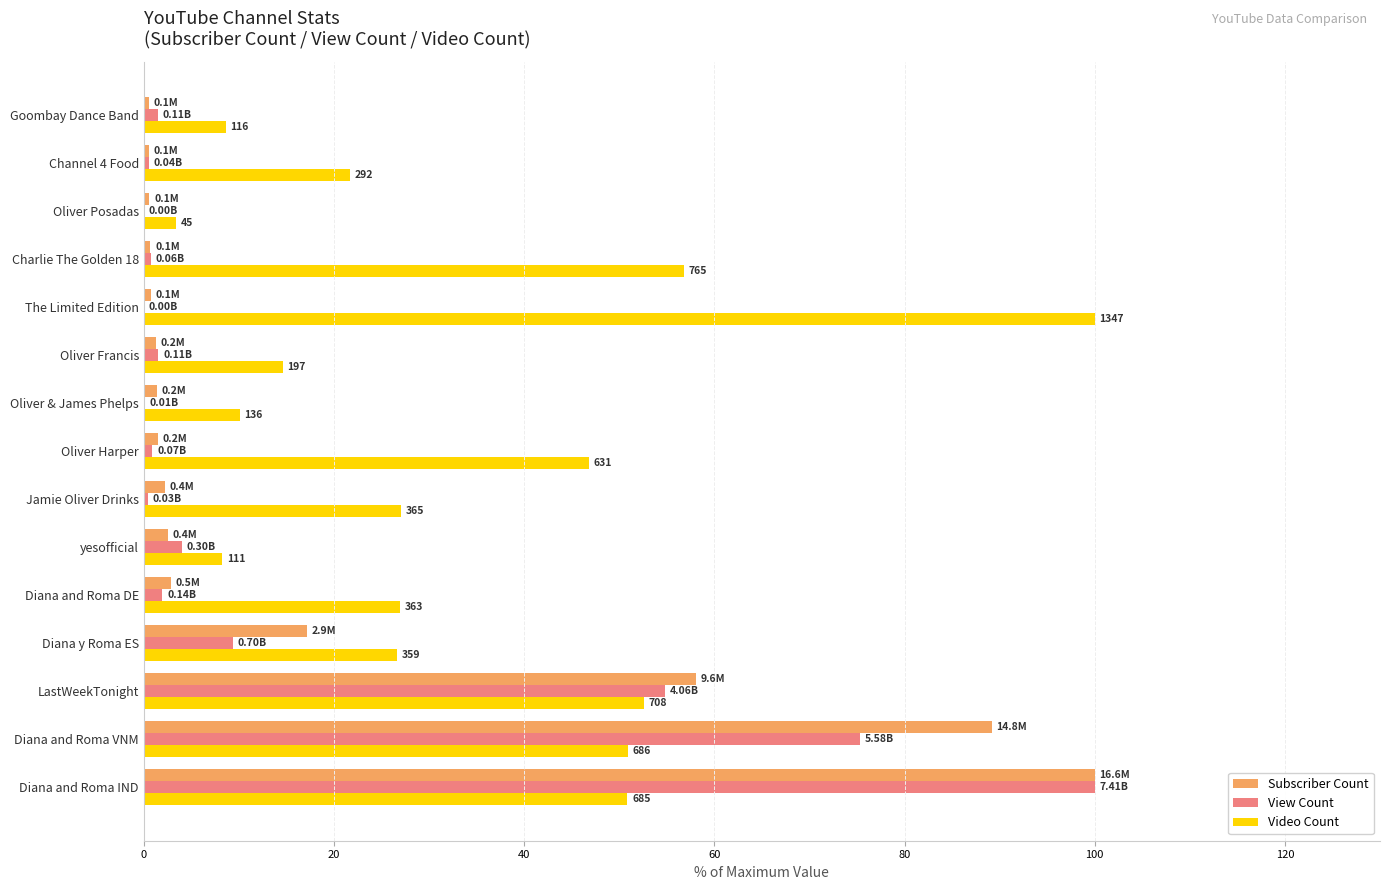

How many data points does each series have?

15